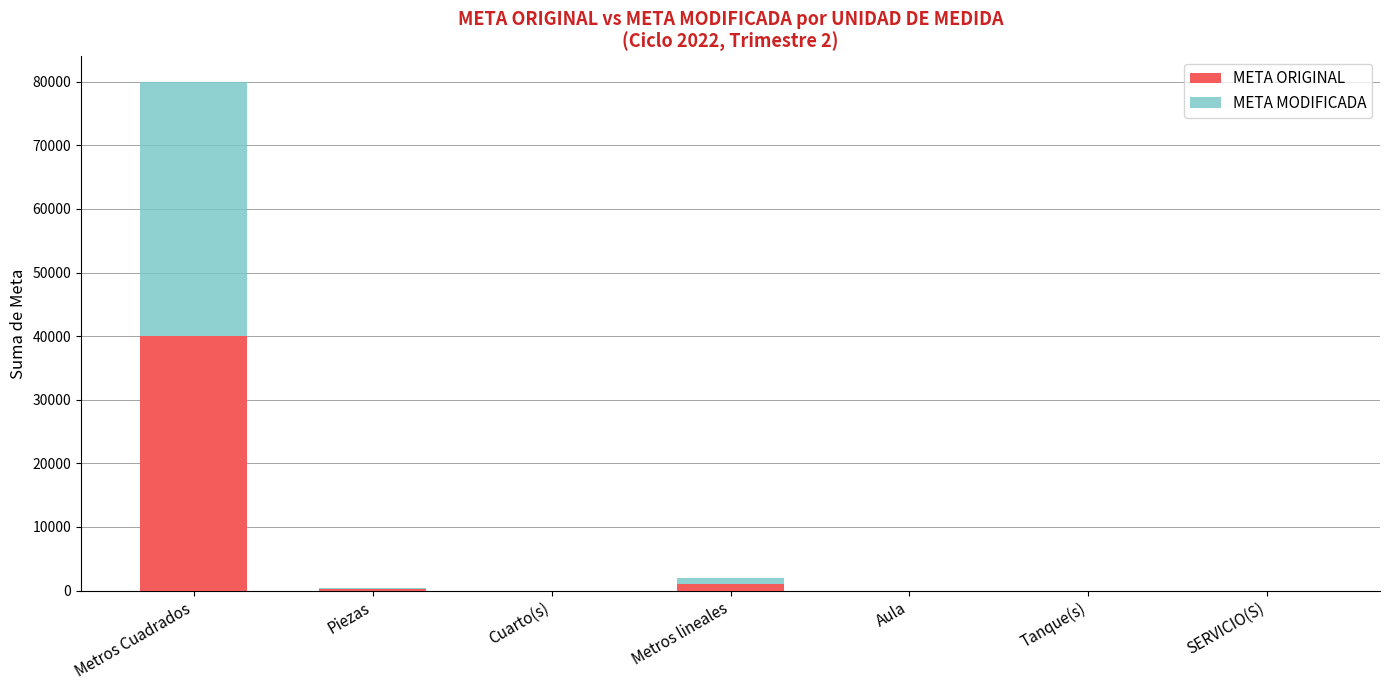

What is the sum of all META ORIGINAL values?

41187